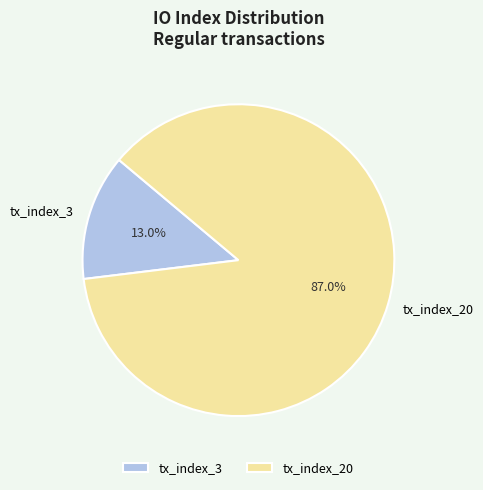

How many slices are in this pie chart?

2